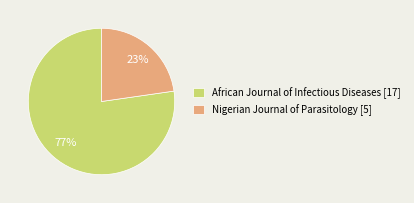

Is the sum of Nigerian Journal of Parasitology [5] and African Journal of Infectious Diseases [17] greater than half?

Yes